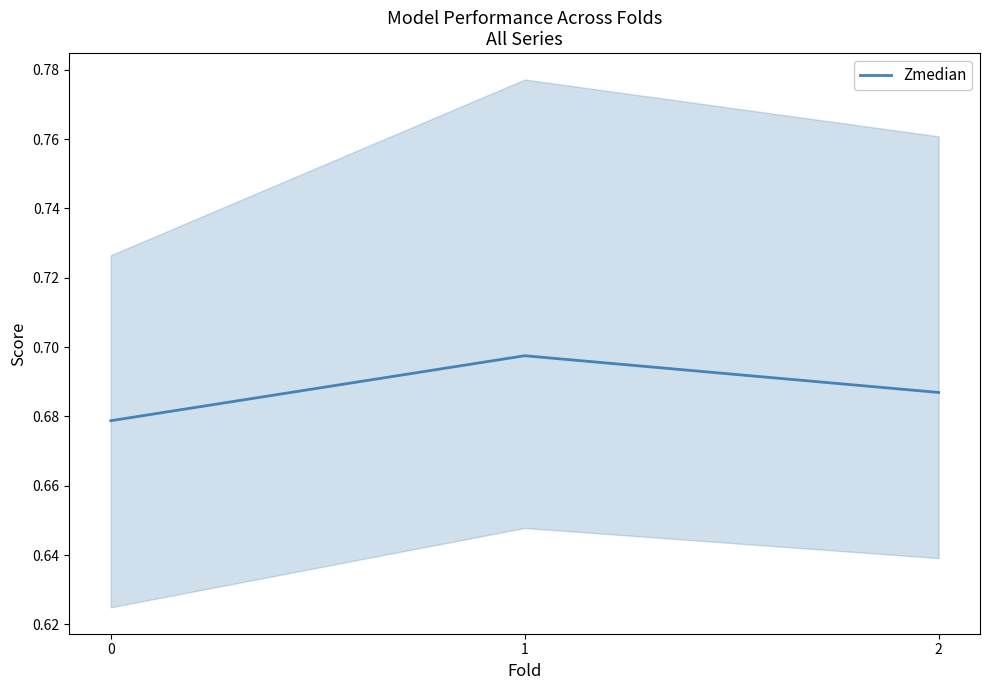

Does the chart have visible grid lines?

No